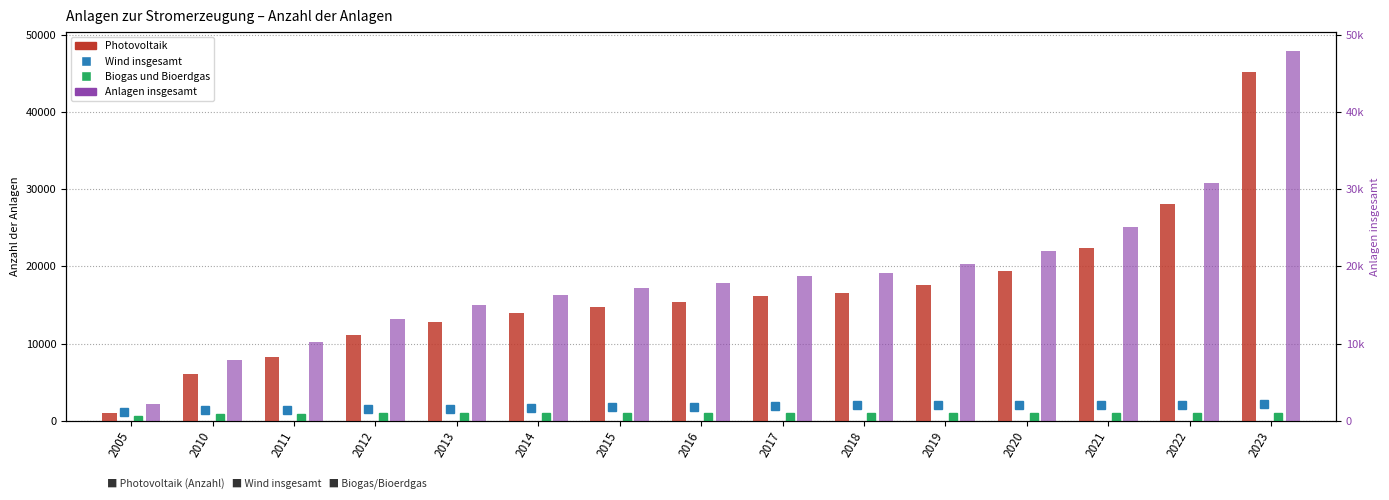

Where is Anlagen insgesamt nearest to the value 25079?

2021